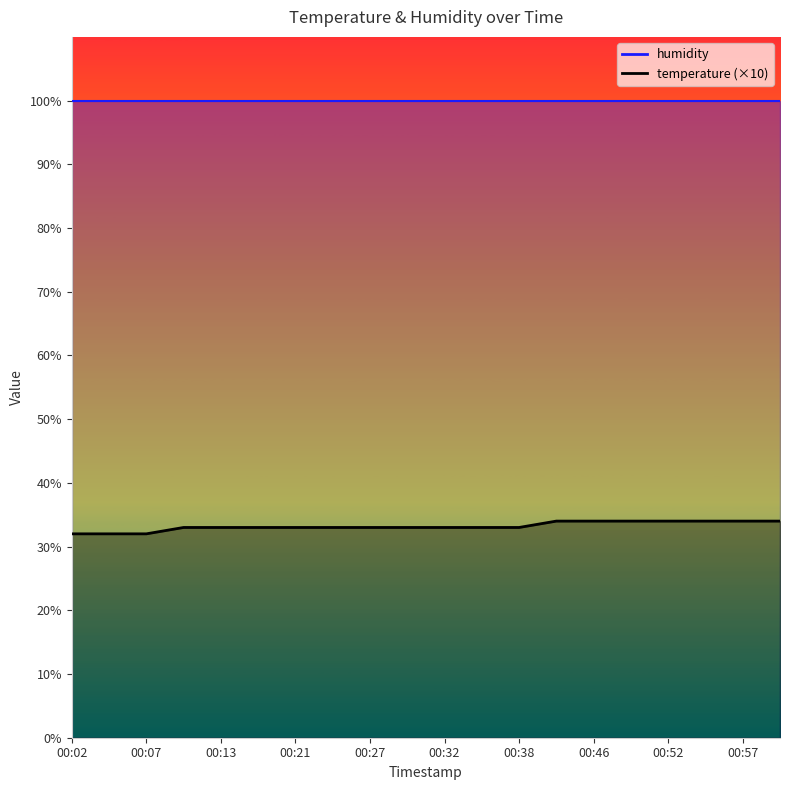

Count the number of categories in the chart.

20